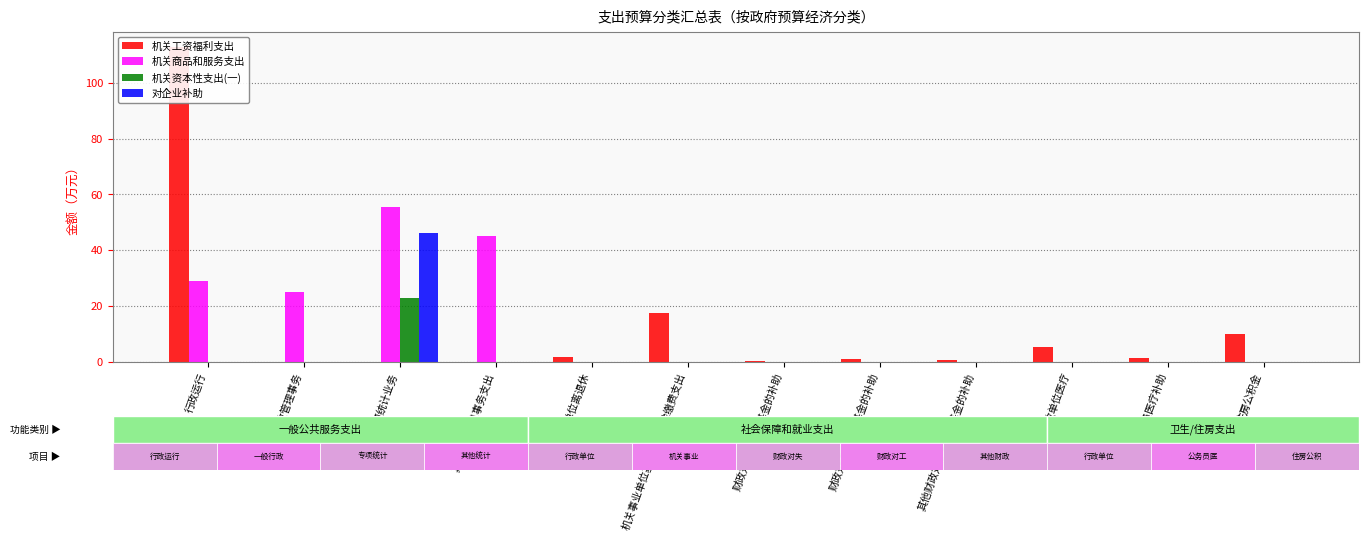

Is the value of 机关工资福利支出 at 其他统计信息事务支出 greater than the value of 机关资本性支出(一) at 财政对失业保险基金的补助?

No